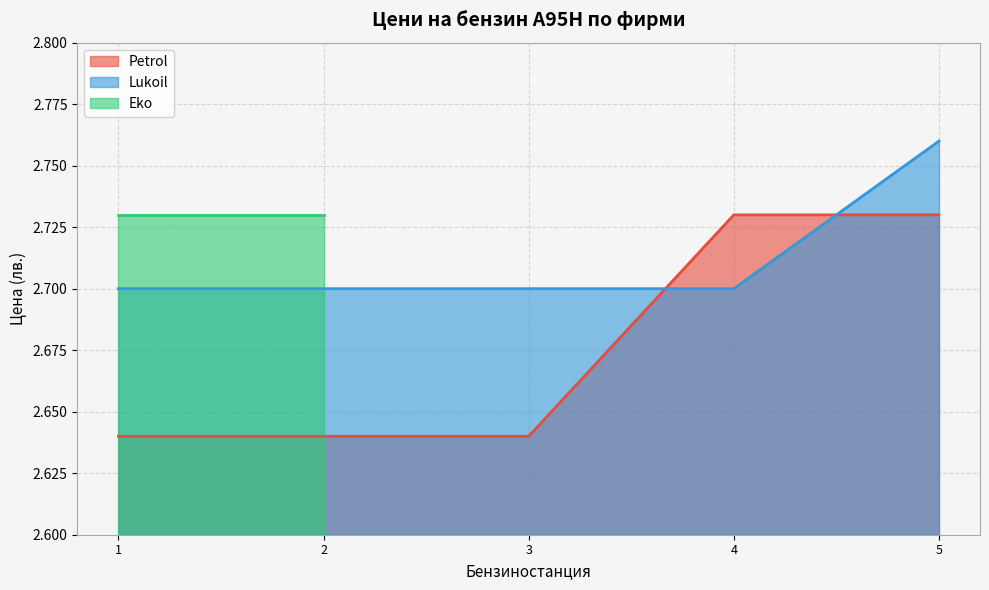

Count the Lukoil values in the range 2 to 3.

5